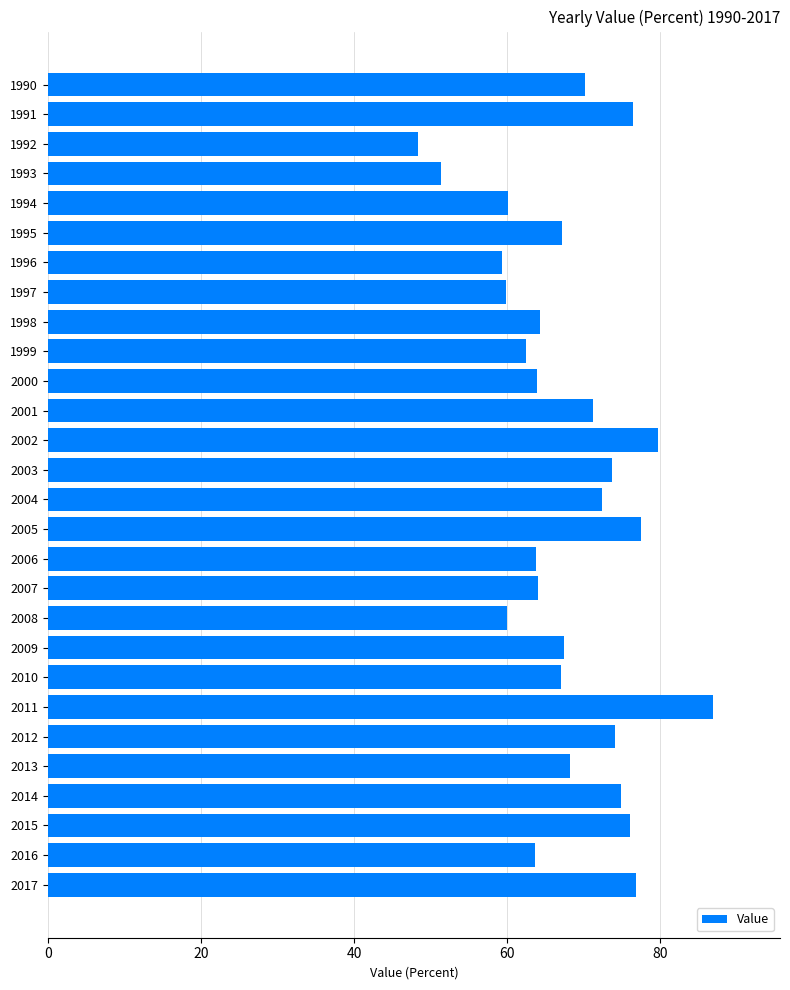

What is the value of the 3rd bar from the top?

48.4